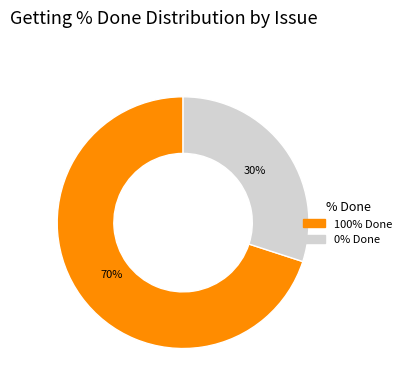

Does any single category account for the majority?

Yes